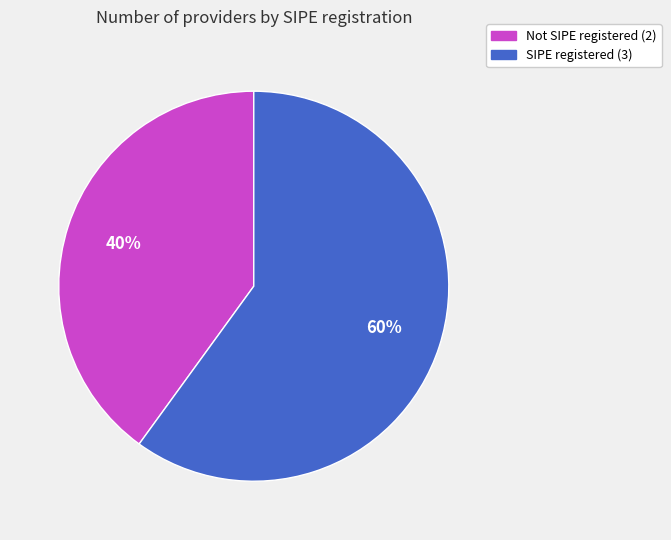

To the nearest percent, what is the difference between the largest and smallest slice percentages?

20%